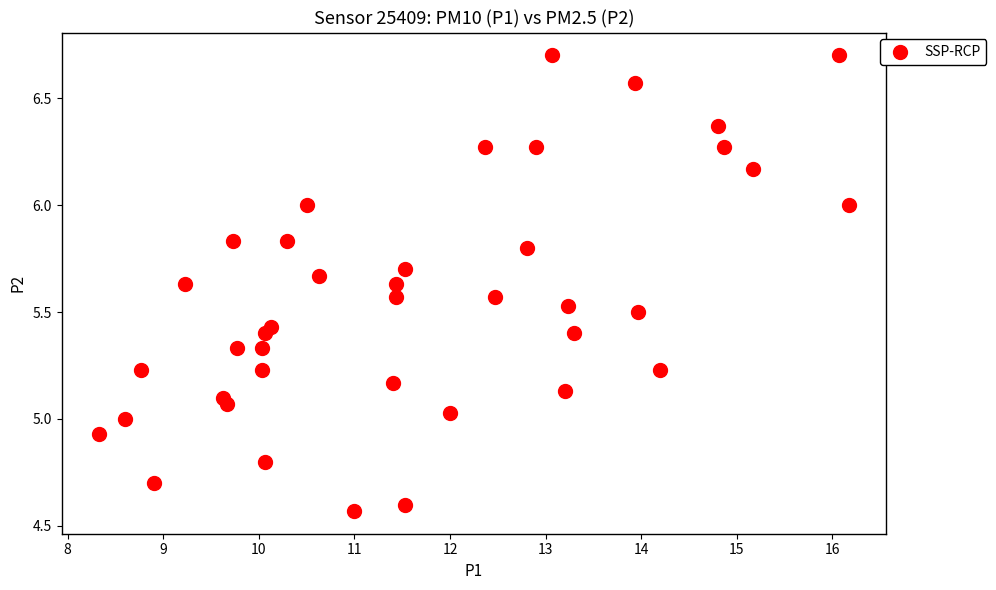

What is the range of Y values (max minus min)?

2.1